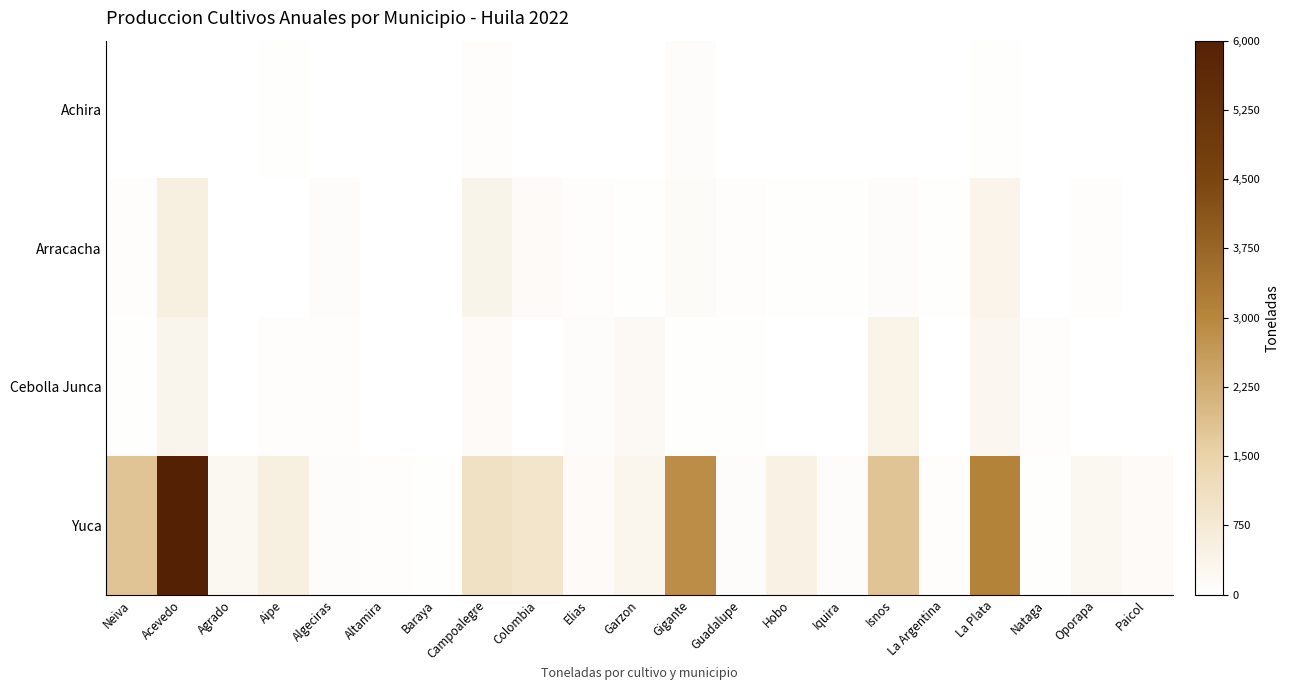

Which series has the widest spread of values?

Yuca